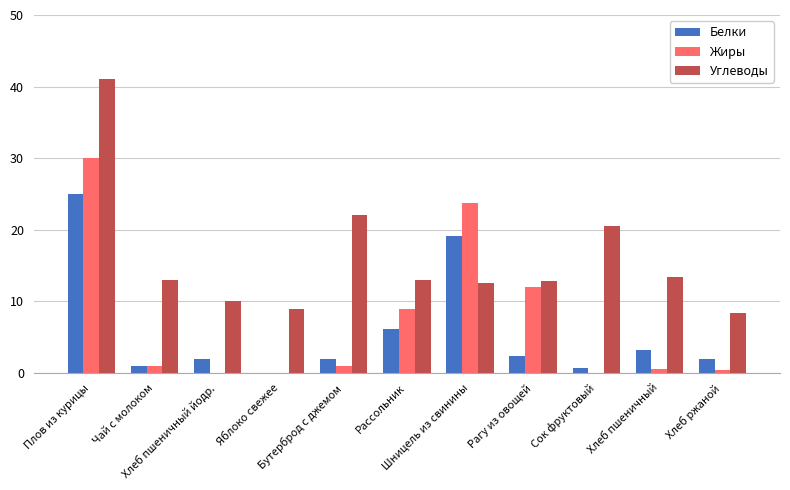

What is the spread (max minus min) of values at Бутерброд с джемом?

21.0